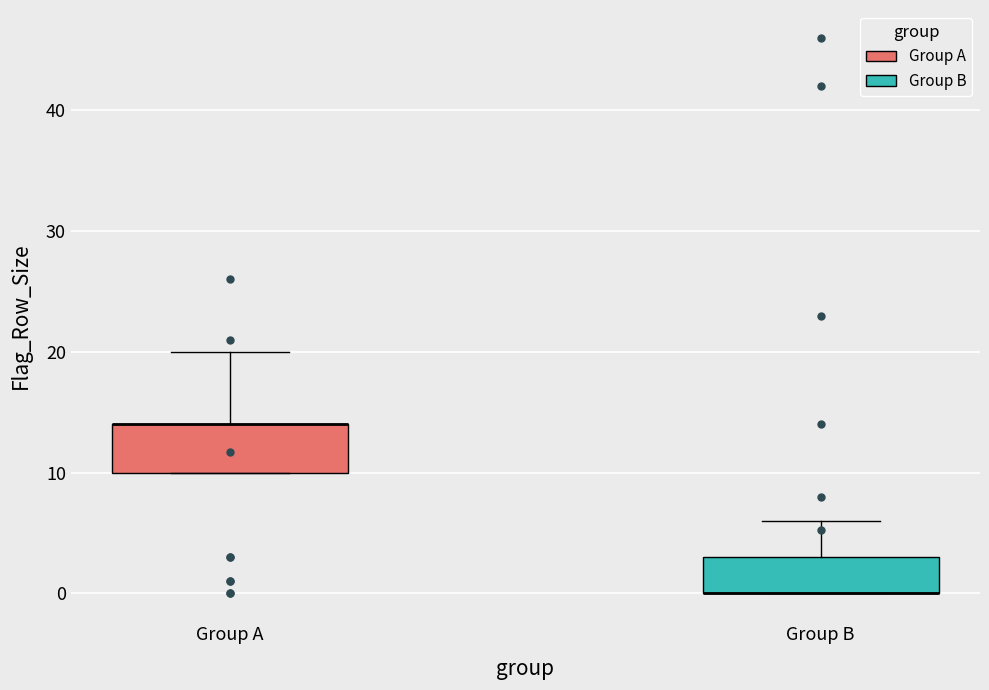

Reading left to right, transcribe this box plot: for each box, give where its median line is, the range the box spans, and where its two whiskers end, as read against the y-axis. The values are not printed on the chart, so give them approximately, as read against the axis.

Group A: median 14 (drawn on the box's upper edge), box 10 to 14, whiskers 10 to 20
Group B: median 0 (drawn on the box's lower edge), box 0 to 3, whiskers 0 to 6